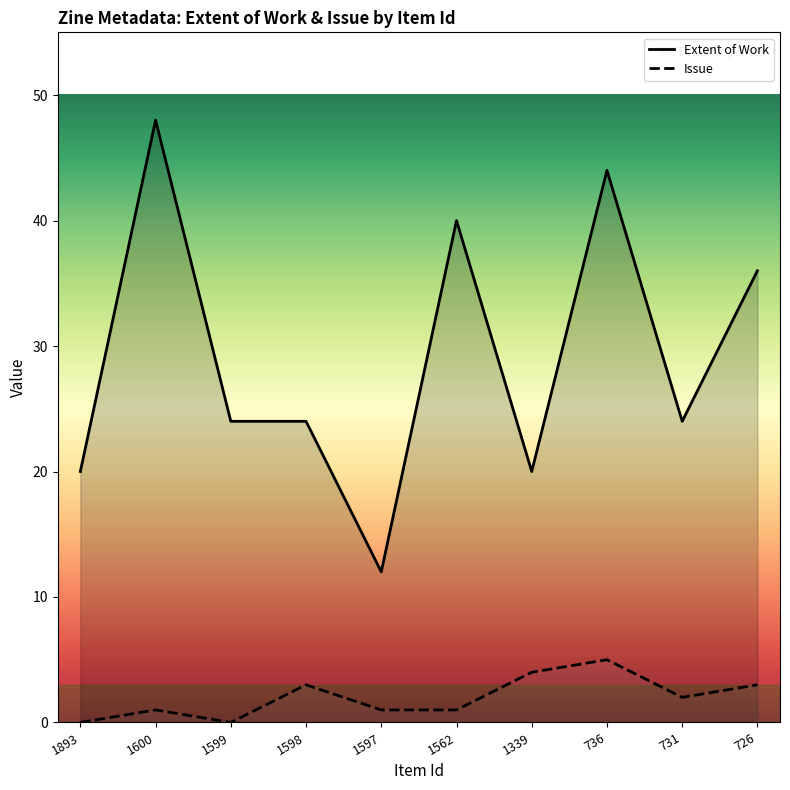

True or false: Extent of Work has a value of 48 at 726.

False